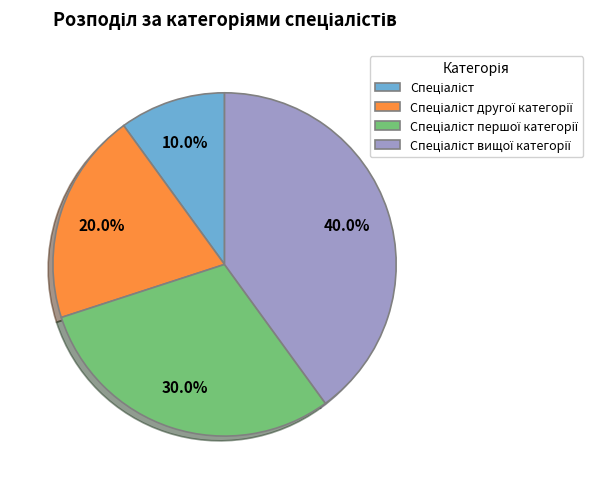

Does any single category account for the majority?

No